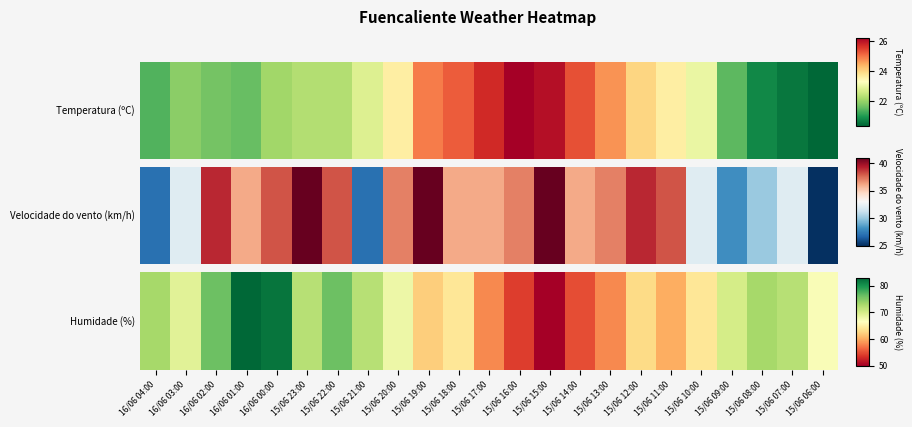

Reading right to left, what are all the values shown in this chart?

15/06 06:00=67	15/06 07:00=72	15/06 08:00=73	15/06 09:00=70	15/06 10:00=64	15/06 11:00=60	15/06 12:00=63	15/06 13:00=58	15/06 14:00=55	15/06 15:00=50	15/06 16:00=54	15/06 17:00=58	15/06 18:00=64	15/06 19:00=62	15/06 20:00=68	15/06 21:00=72	15/06 22:00=76	15/06 23:00=72	16/06 00:00=82	16/06 01:00=83	16/06 02:00=76	16/06 03:00=69	16/06 04:00=73